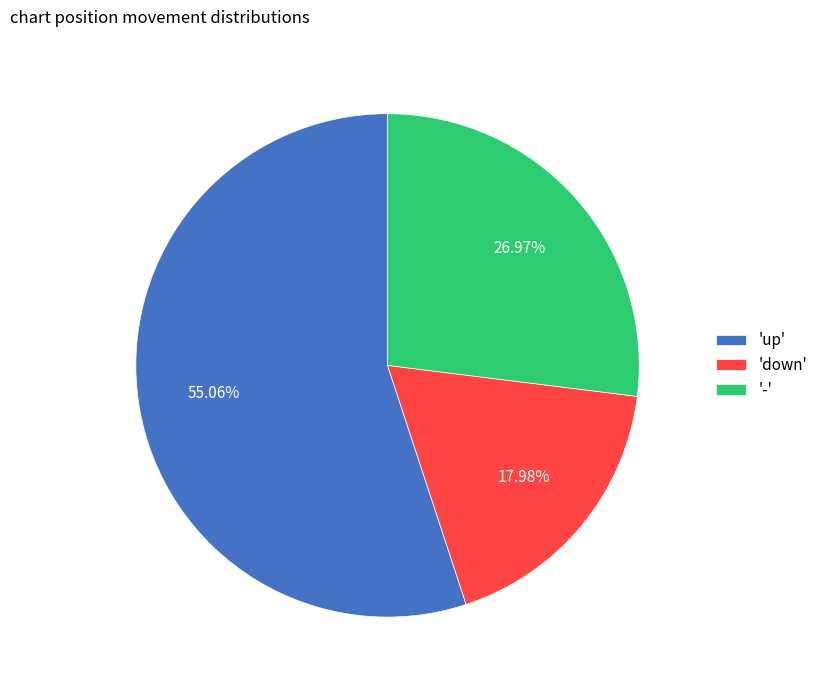

Which slice is the largest?

'up'